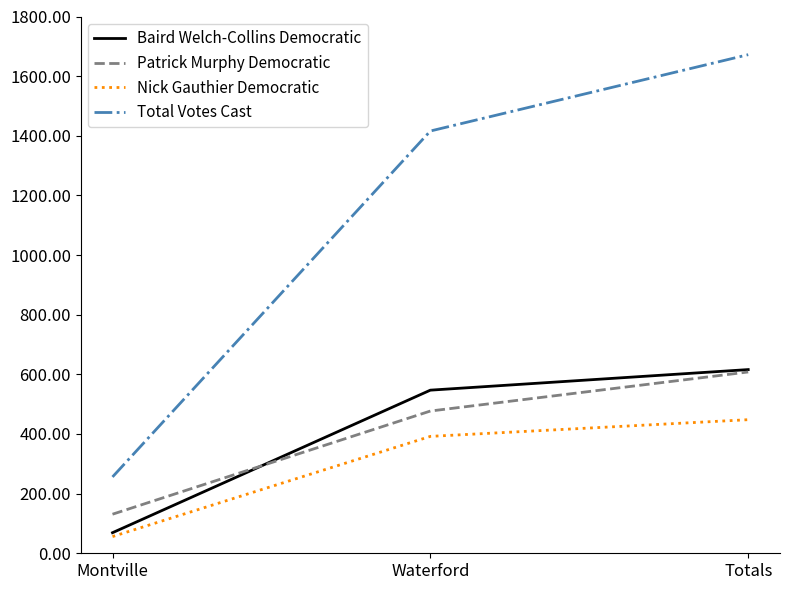

Reading right to left, list all the values displayed in this chart.

Baird Welch-Collins Democratic: 616	547	69
Patrick Murphy Democratic: 608	477	131
Nick Gauthier Democratic: 448	392	56
Total Votes Cast: 1672	1416	256